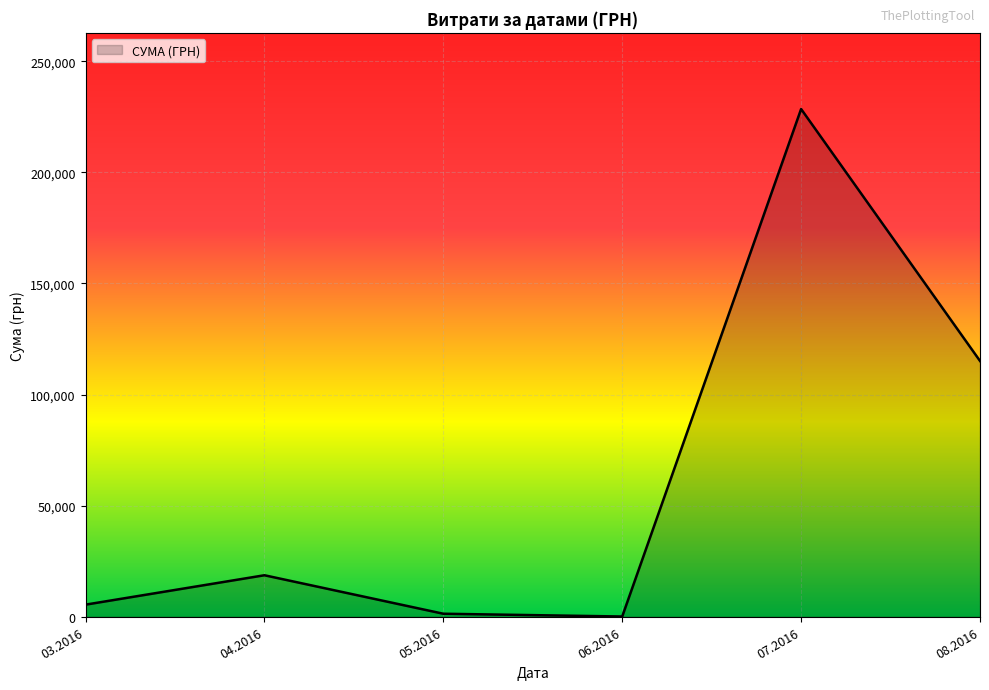

What is the difference between the second highest and second lowest values?

113742.3